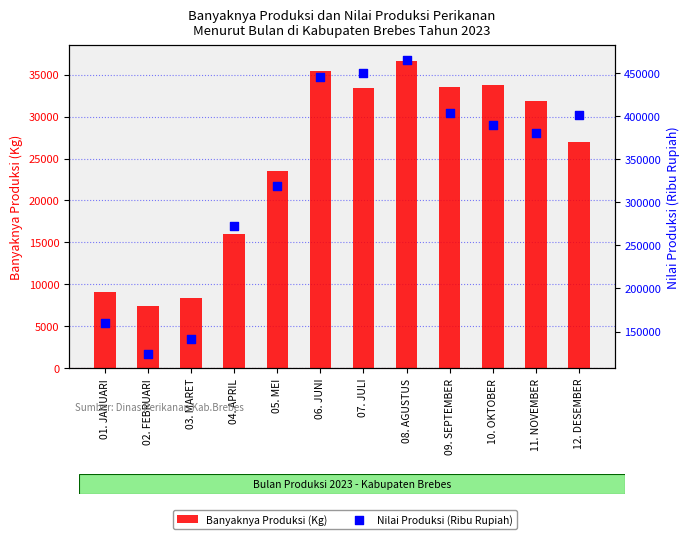

Which series reaches the minimum Y coordinate?

Banyaknya Produksi (Kg)